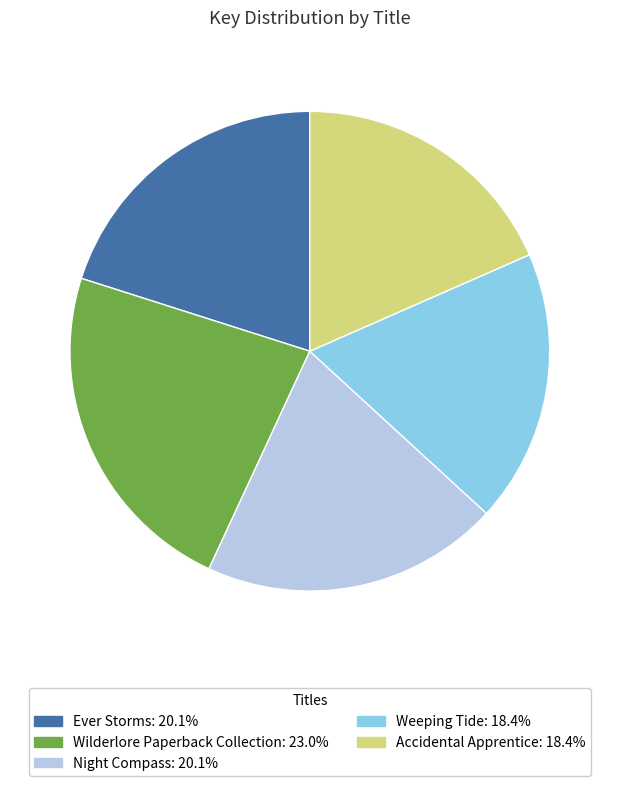

Does Weeping Tide represent more than half of the total?

No